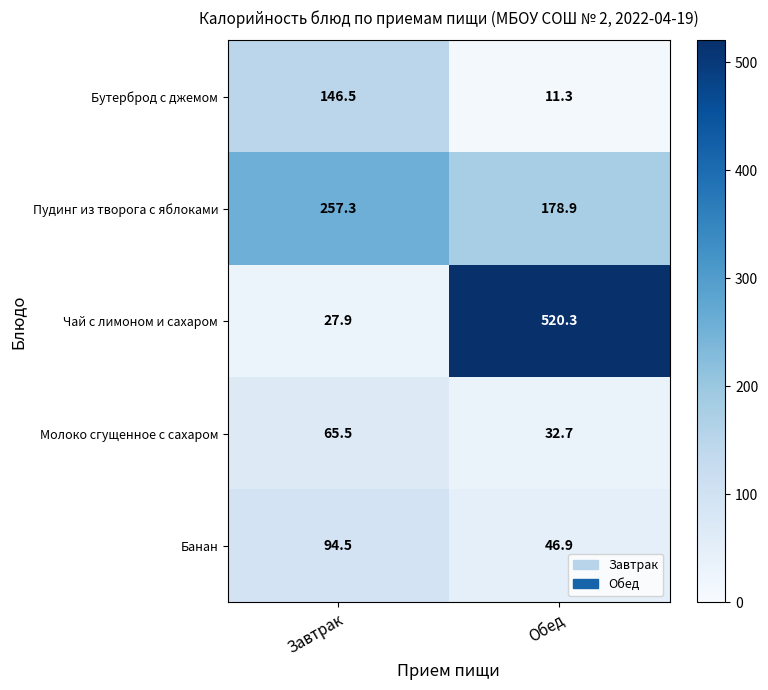

How many series are shown in this chart?

5